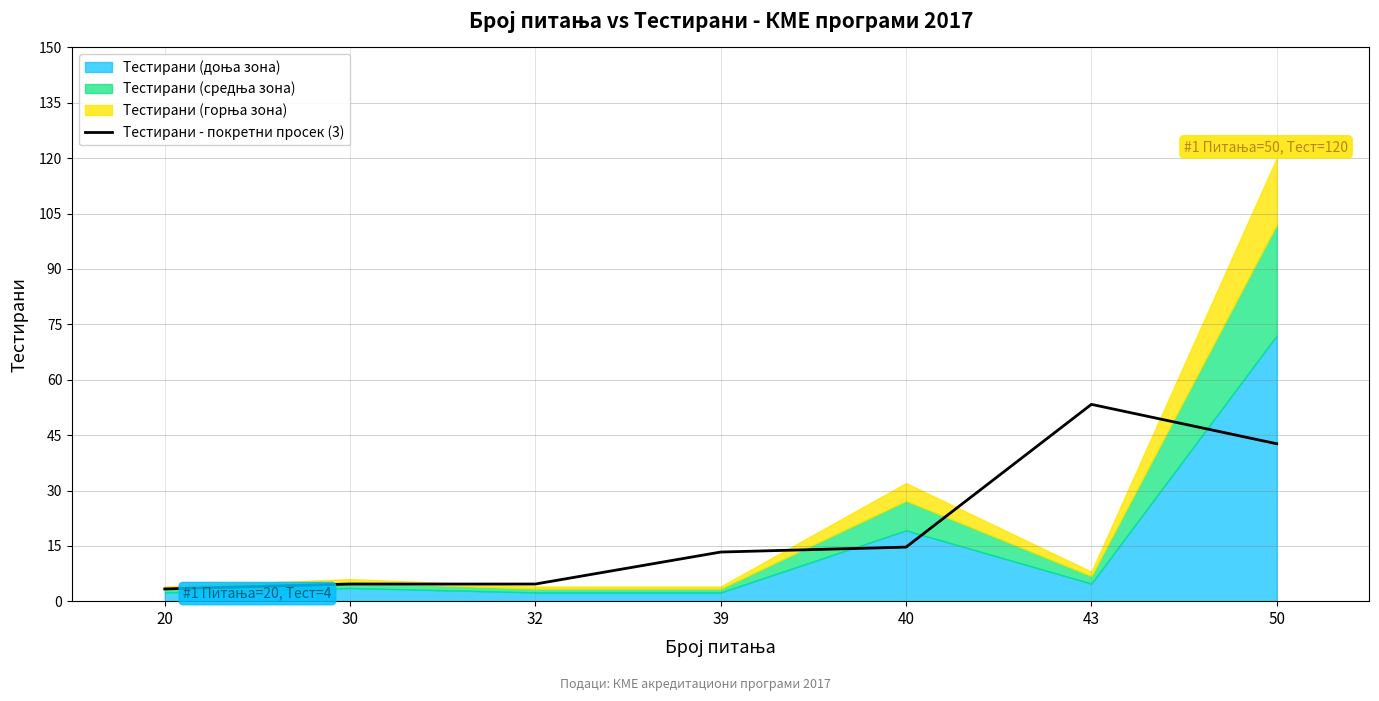

How many lines are shown in the chart?

1